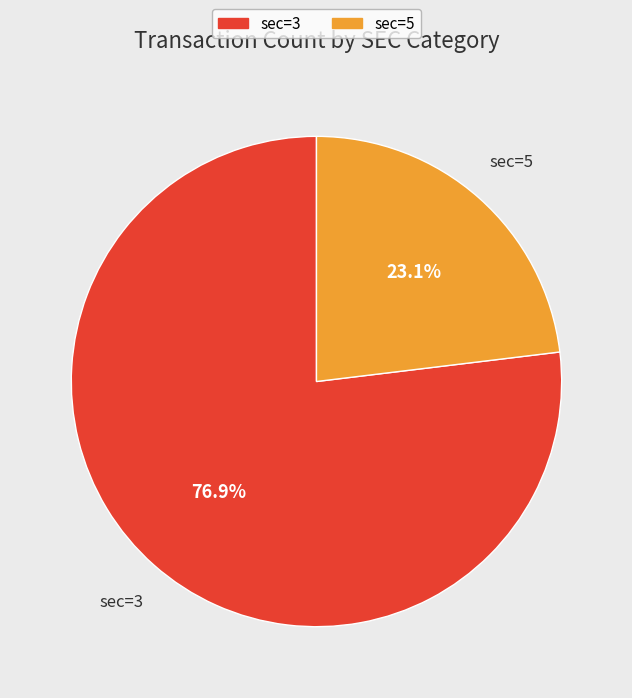

What is the largest slice in the pie chart?

sec=3